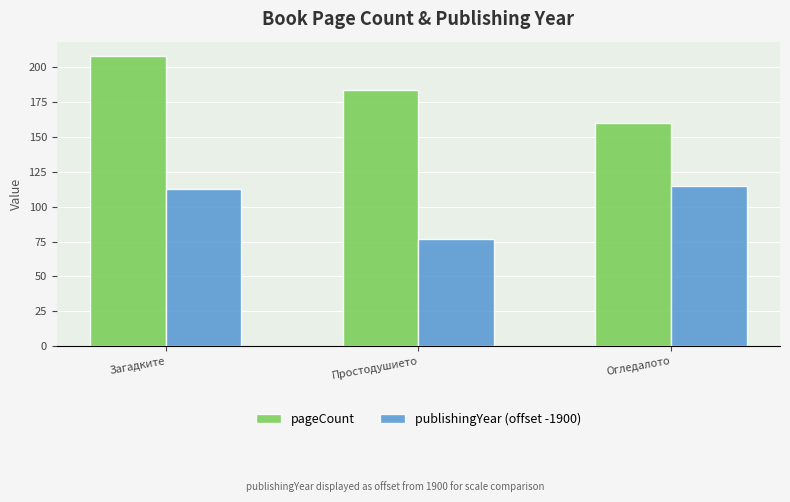

True or false: publishingYear (offset -1900) has a value of 49 at Огледалото.

False